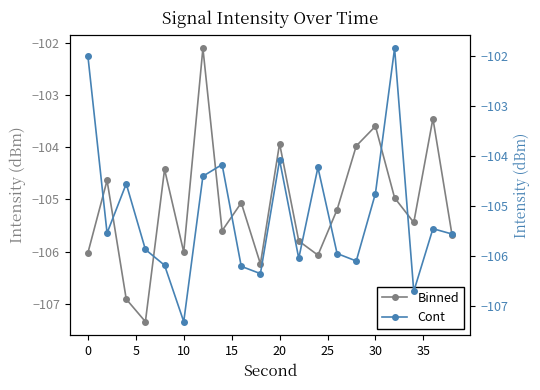

How many interior local peaks does the Binned series have?

7